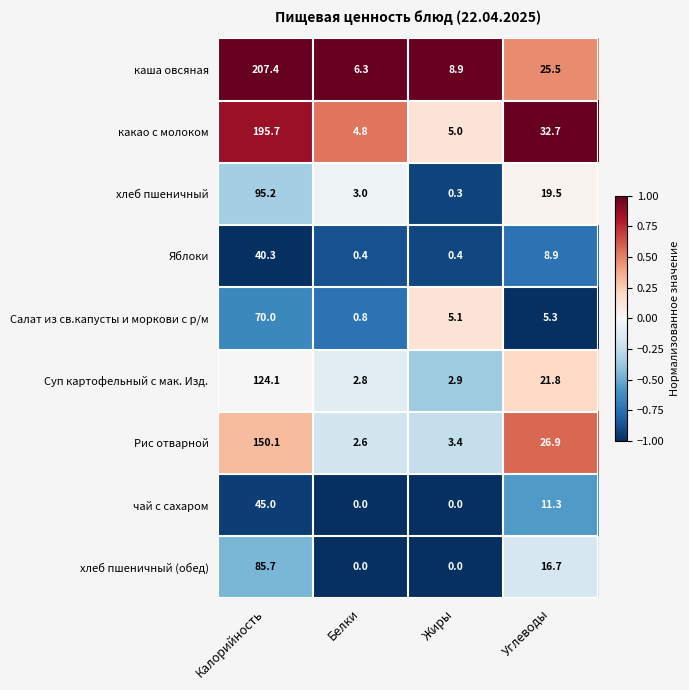

Which series has the largest total across all categories?

каша овсяная